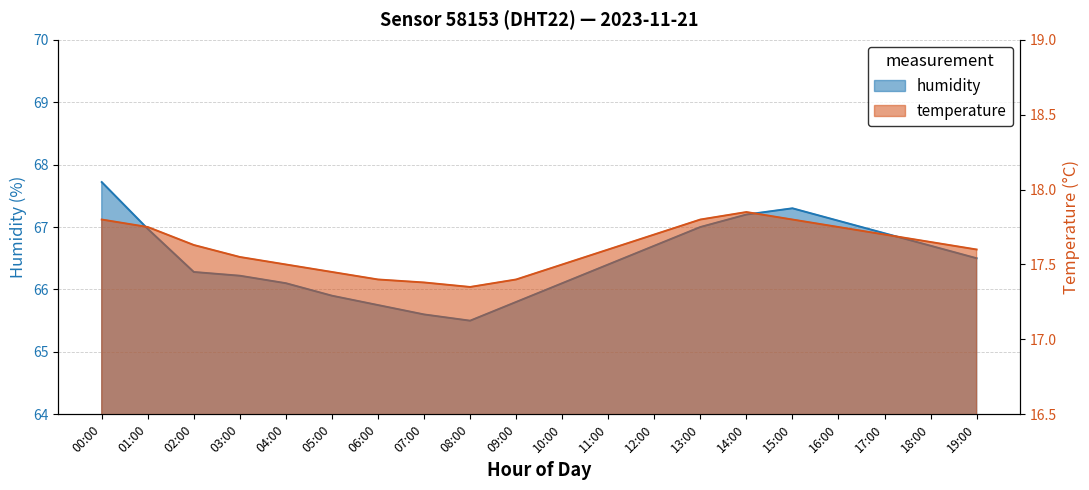

Between 02:00 and 15:00, which is larger?

15:00